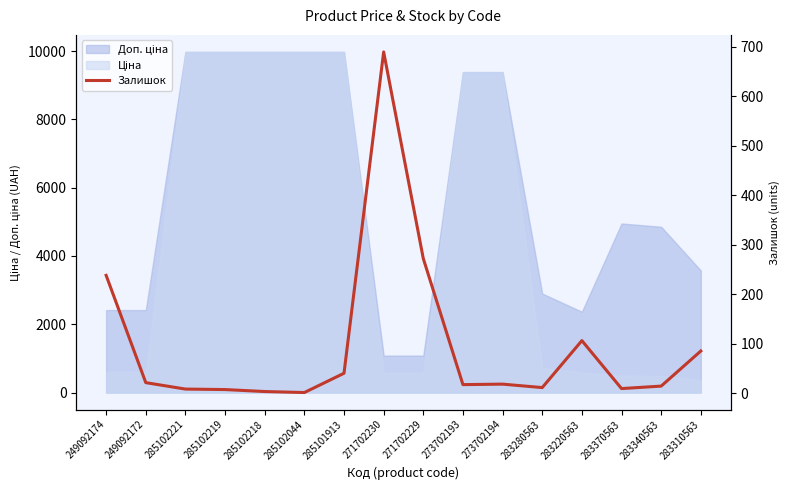

True or false: the data shows 13 at 249092172.

False